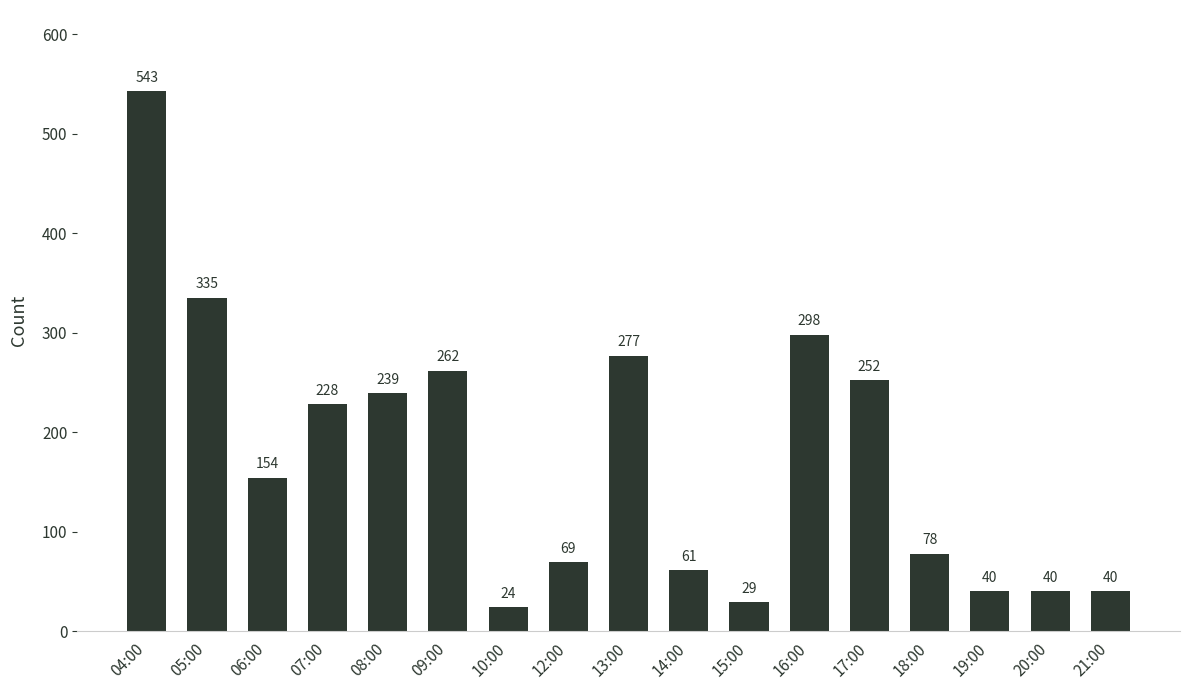

What is the smallest value displayed?

24